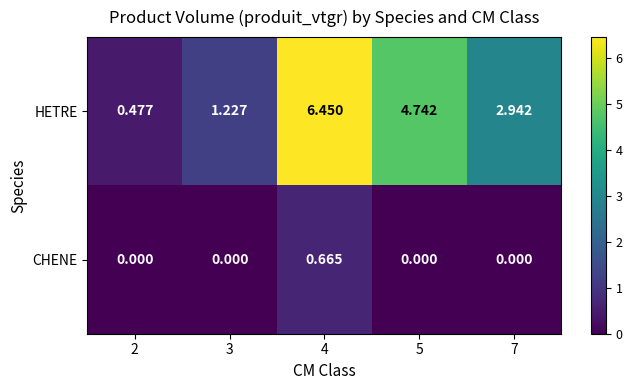

Which series has the largest total across all categories?

HETRE